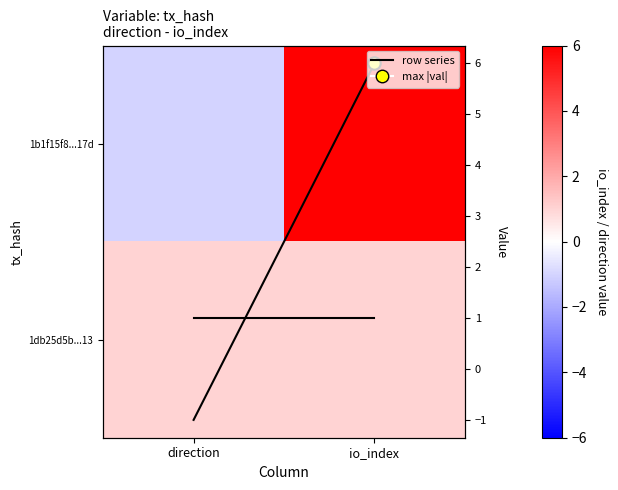

True or false: 1db25d5b...13 has a value of 1 at io_index.

True